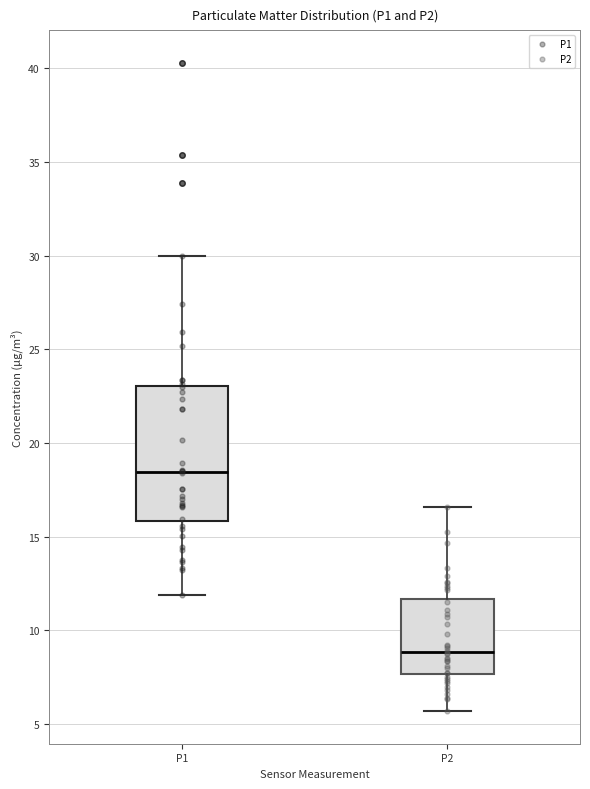

Which box's median line is the lowest?

P2